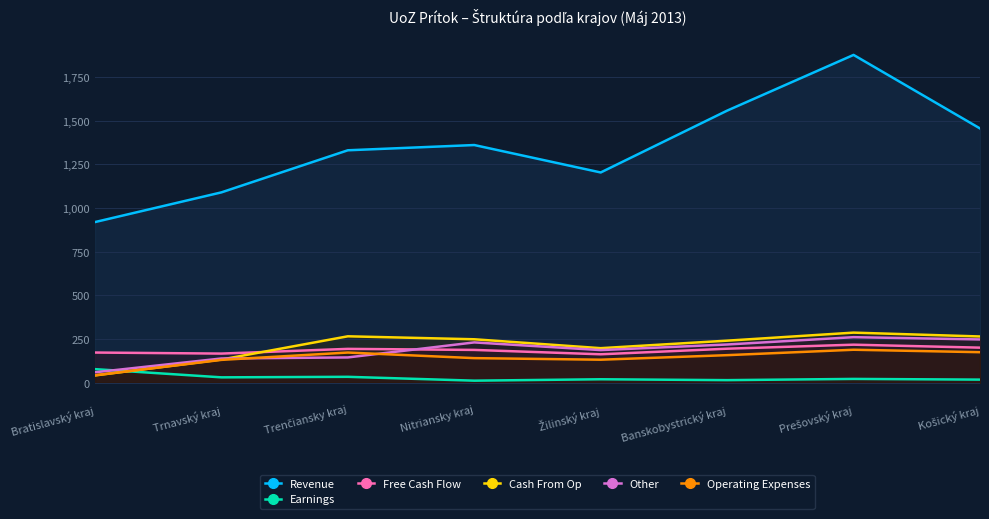

What is the lowest value of the Free Cash Flow series?

163